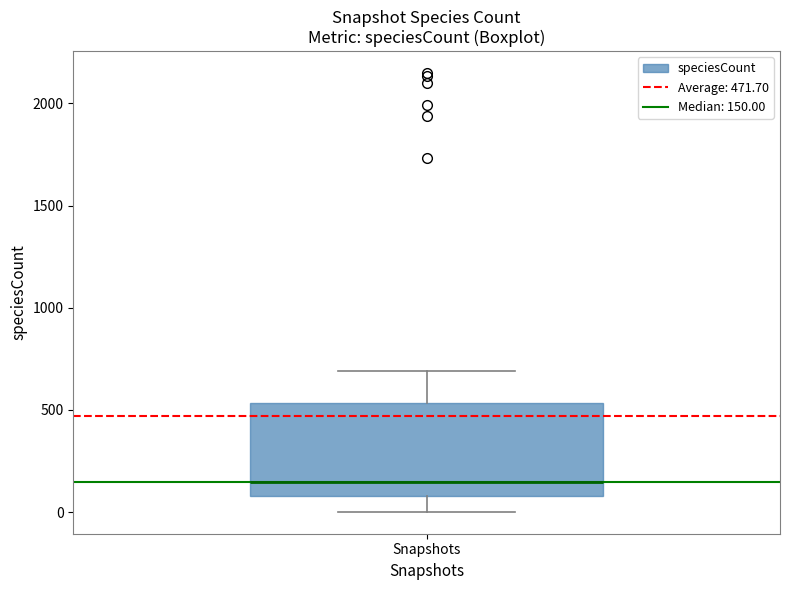

Read this box plot against the y-axis: the position of the median line, the range covered by the box, and the ends of both whiskers. The values are not printed on the chart, so give them approximately, as read against the axis.

median 150, box 100 to 550, whiskers 0 to 700